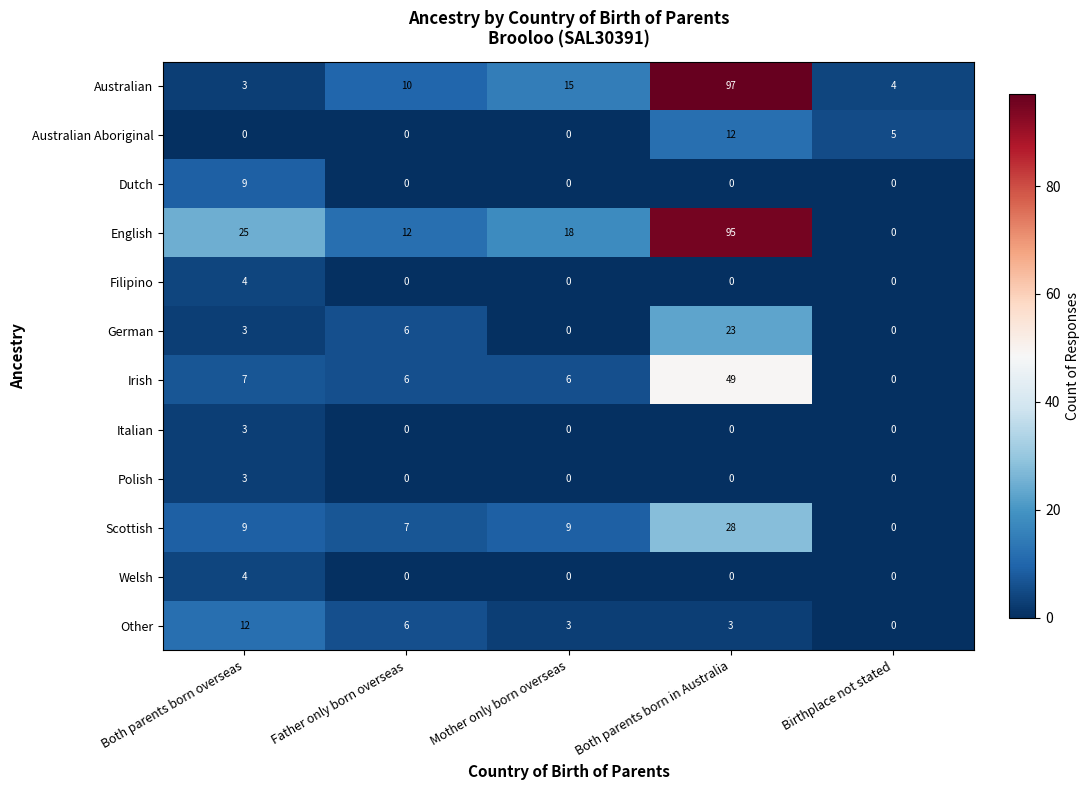

Where does the English series first go above 18?

Both parents born overseas